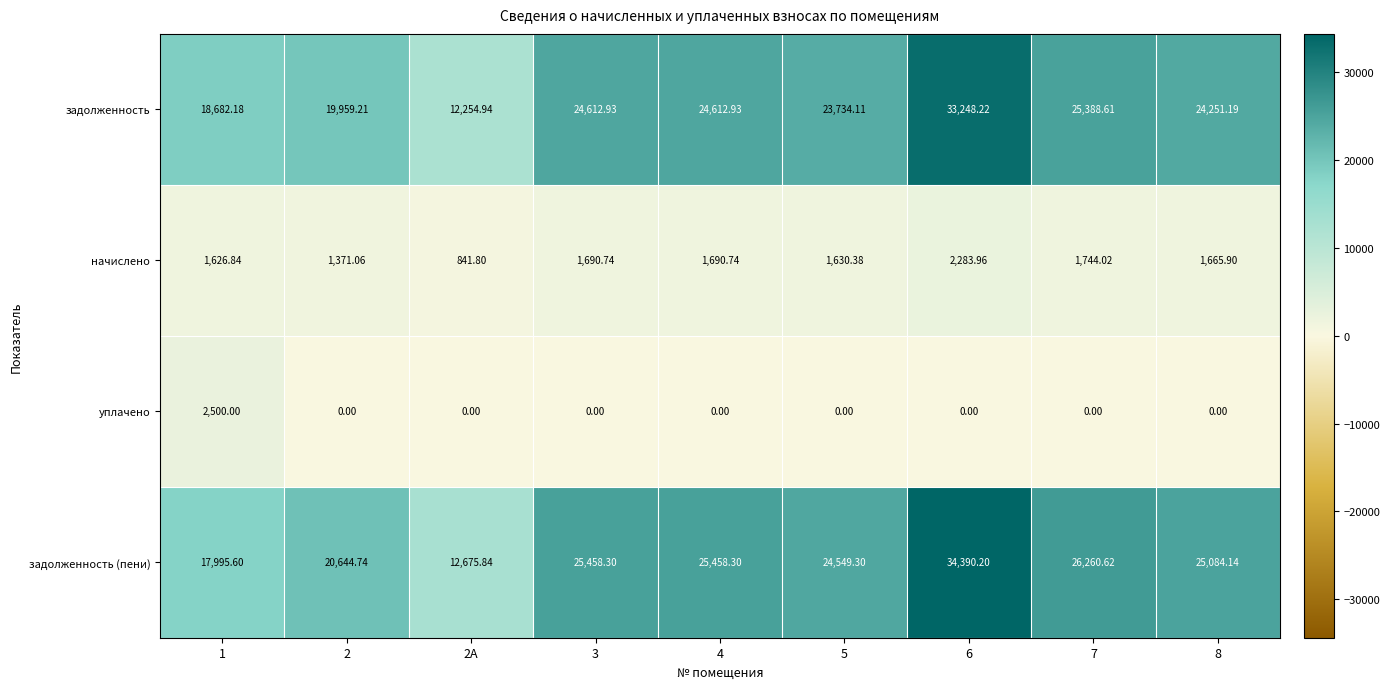

Is the value of уплачено at 1 greater than the value of задолженность at 5?

No